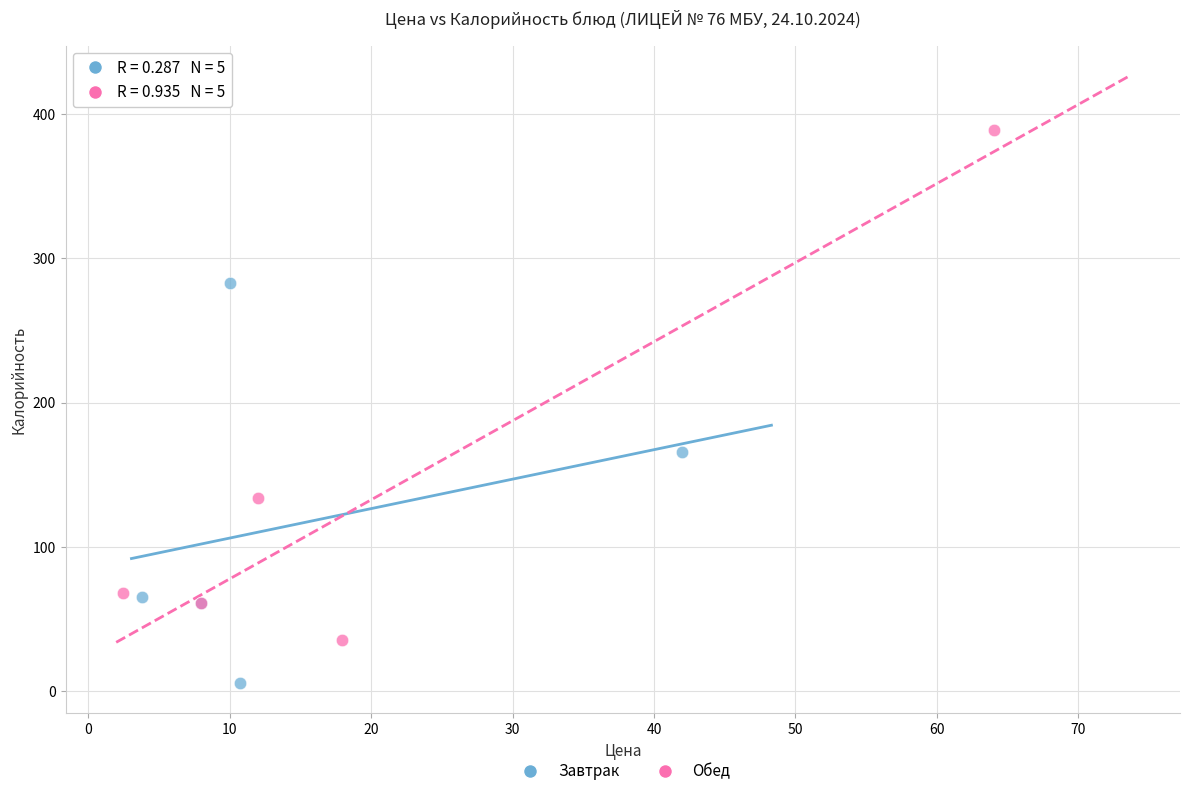

Which series reaches the minimum Y coordinate?

Завтрак